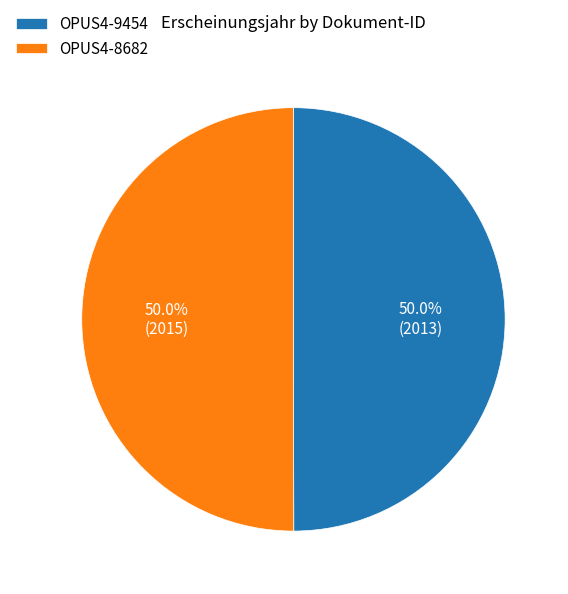

Combined, what portion of the pie is OPUS4-9454 and OPUS4-8682?

100.0%